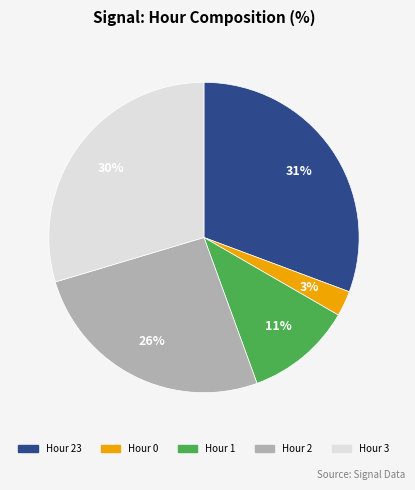

To the nearest percent, what is the average slice percentage?

20%